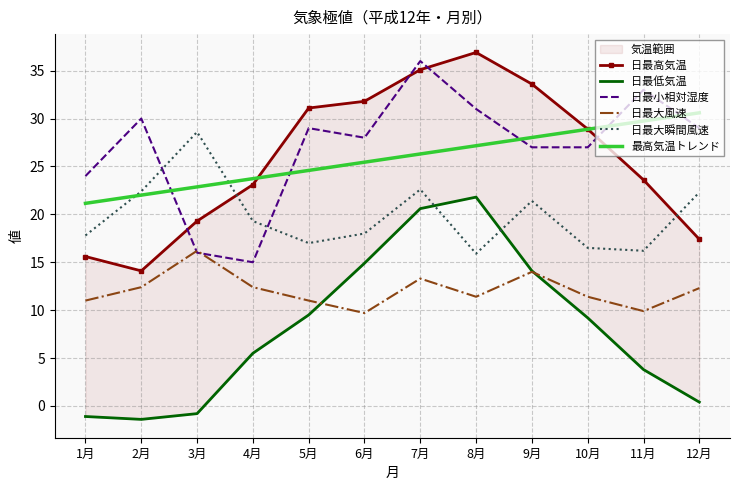

Reading right to left, what are all the values shown in this chart?

日最高気温: 12月=17.4	11月=23.6	10月=28.9	9月=33.6	8月=36.9	7月=35.1	6月=31.8	5月=31.1	4月=23.1	3月=19.3	2月=14.1	1月=15.6
日最低気温: 12月=0.4	11月=3.8	10月=9.2	9月=14.1	8月=21.8	7月=20.6	6月=14.9	5月=9.5	4月=5.5	3月=-0.8	2月=-1.4	1月=-1.1
日最小相対湿度: 12月=29.0	11月=33.0	10月=27.0	9月=27.0	8月=31.0	7月=36.0	6月=28.0	5月=29.0	4月=15.0	3月=16.0	2月=30.0	1月=24.0
日最大風速: 12月=12.3	11月=9.9	10月=11.4	9月=14.0	8月=11.4	7月=13.3	6月=9.7	5月=11.0	4月=12.4	3月=16.2	2月=12.4	1月=11.0
日最大瞬間風速: 12月=22.3	11月=16.2	10月=16.5	9月=21.4	8月=15.9	7月=22.6	6月=18.0	5月=17.0	4月=19.3	3月=28.6	2月=22.4	1月=17.8
最高気温トレンド: 12月=30.6	11月=29.7	10月=28.9	9月=28.0	8月=27.2	7月=26.3	6月=25.4	5月=24.6	4月=23.7	3月=22.9	2月=22.0	1月=21.2